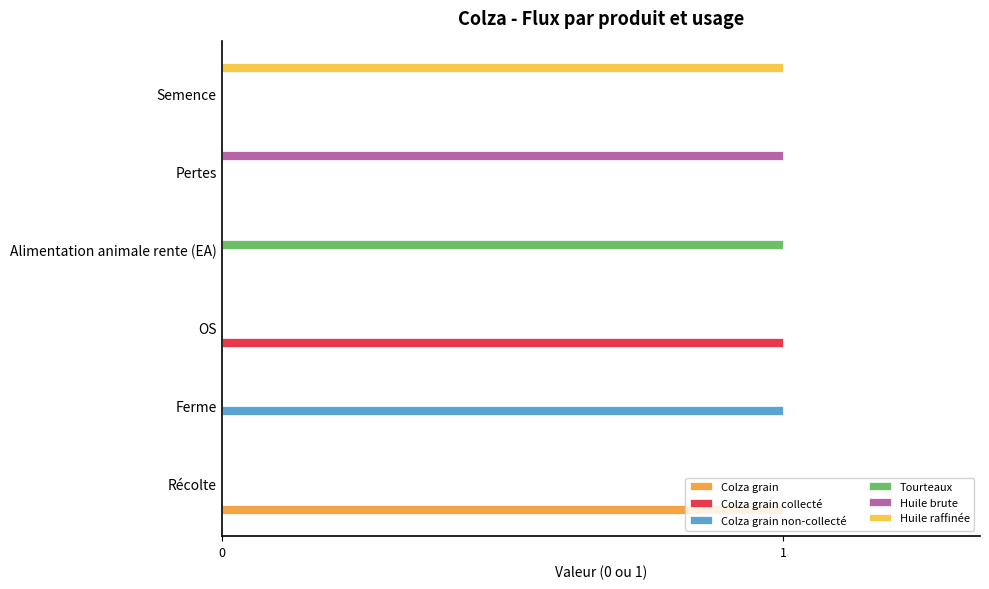

How many series are shown in this chart?

6